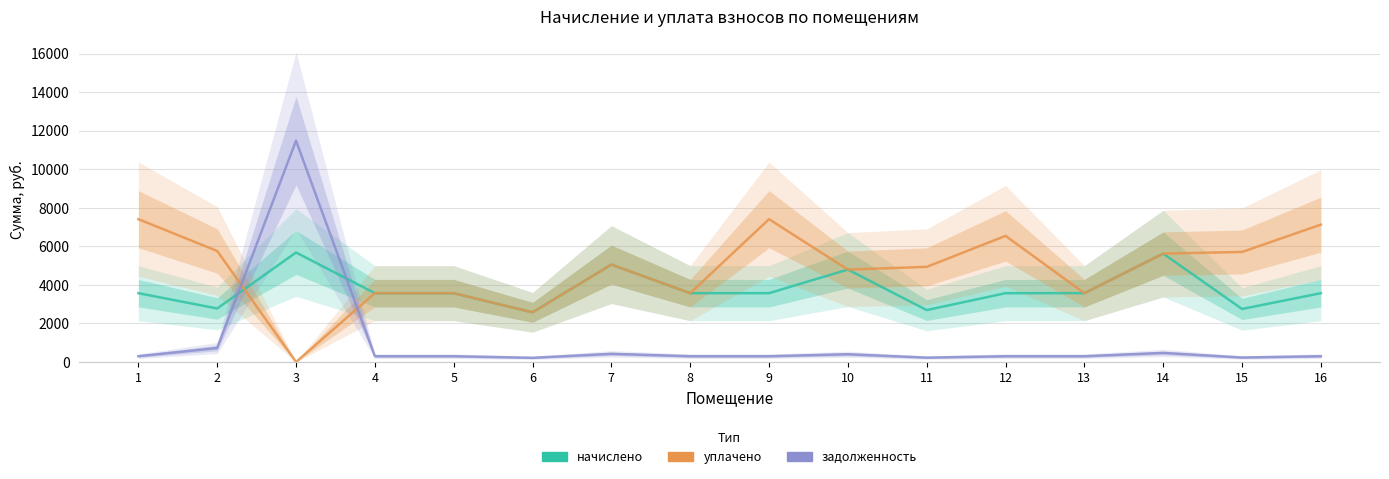

What is the maximum value for задолженность?

11483.7